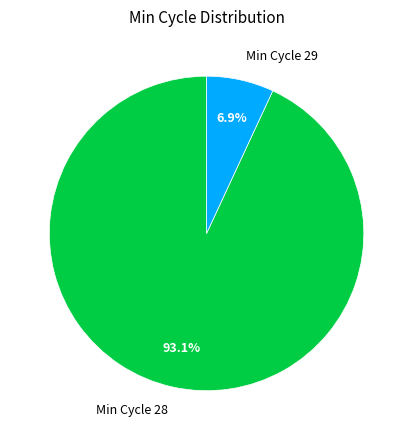

Does any single category account for the majority?

Yes